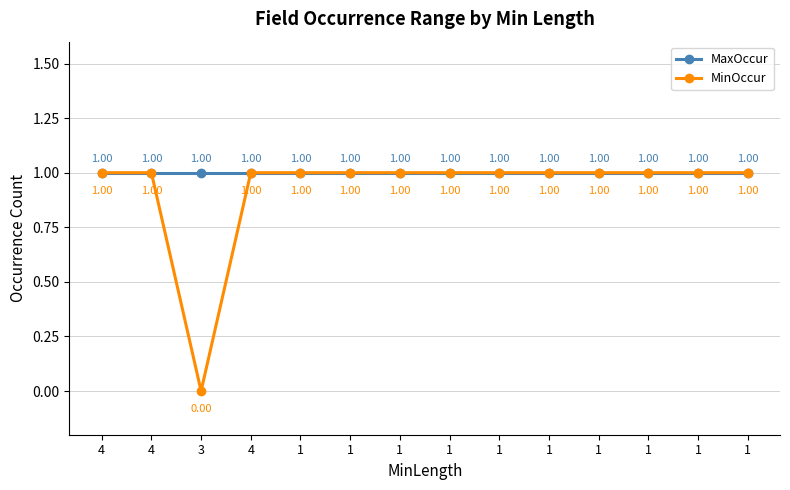

Is this an area chart (filled region under the line)?

No